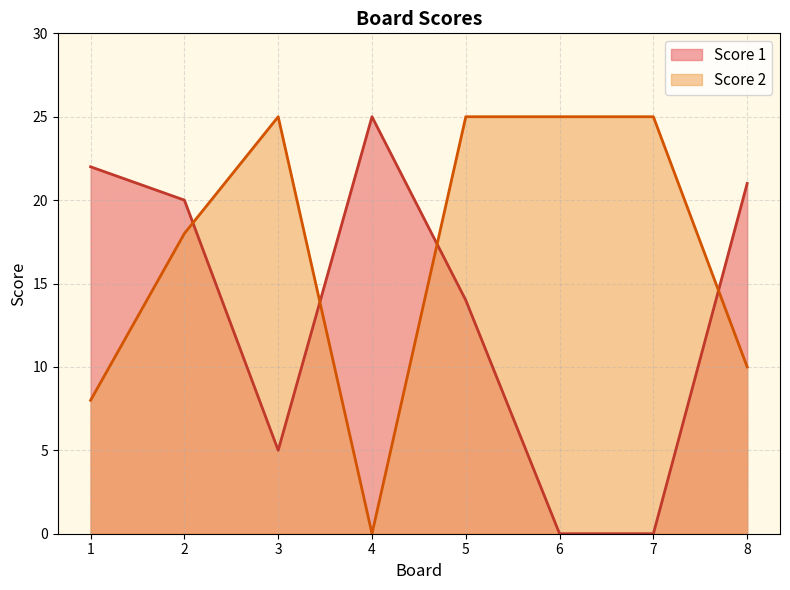

True or false: Score 1 has more than 1 interior local peaks.

False